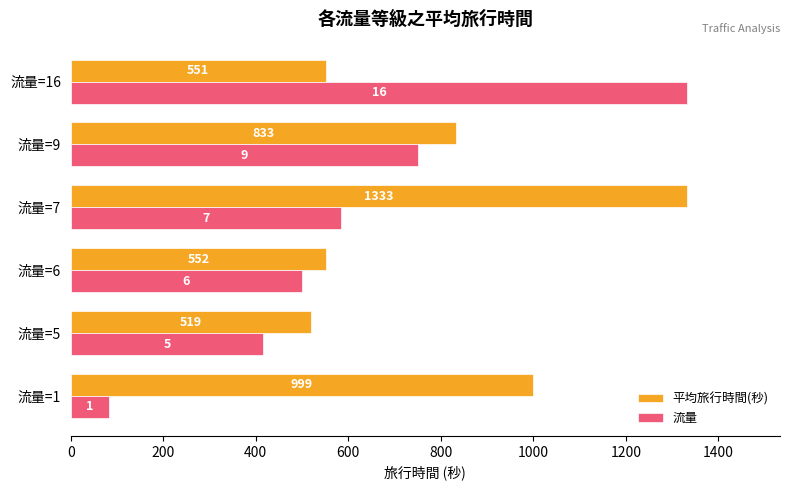

The value of 平均旅行時間(秒) at 流量=7 is 1846.2. True or false?

False